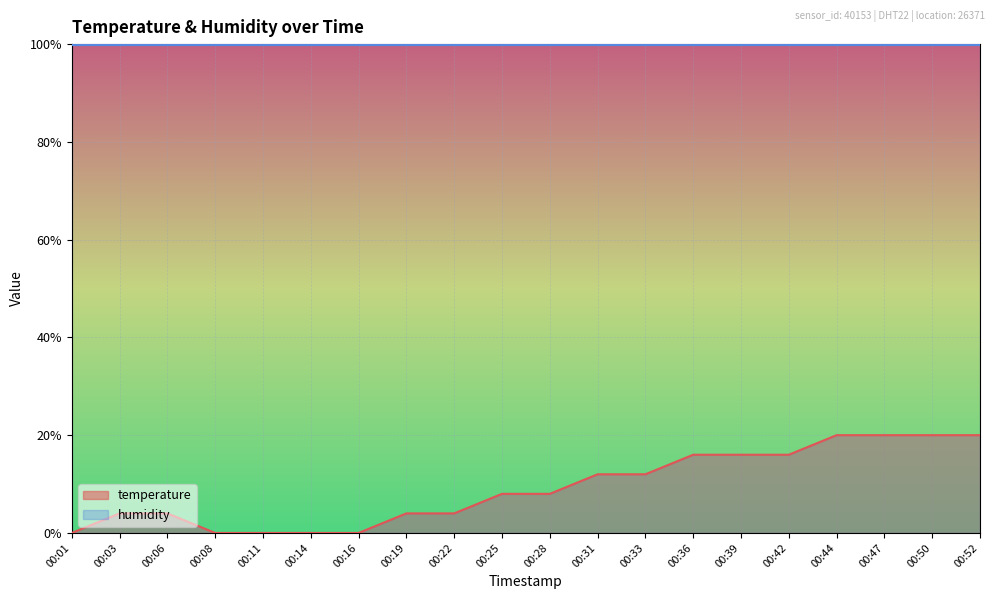

What is the ratio of the value at 00:03 to the value at 00:39?

0.3